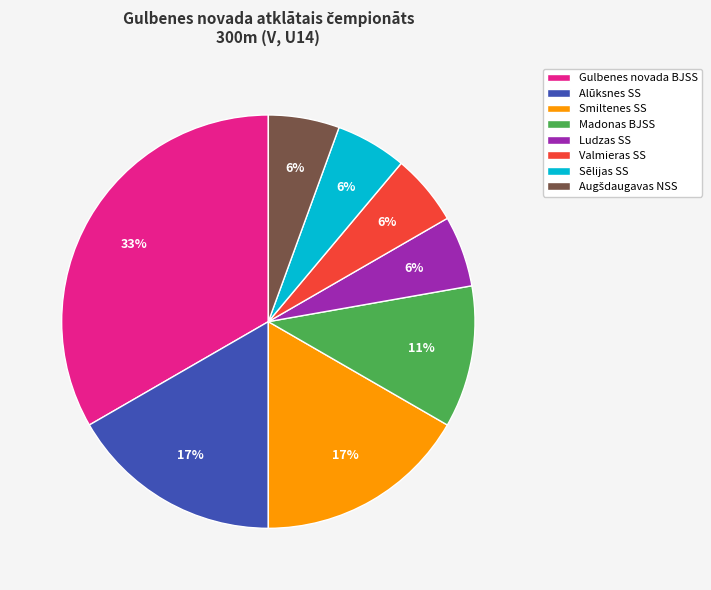

Is the sum of Ludzas SS and Sēlijas SS greater than half?

No